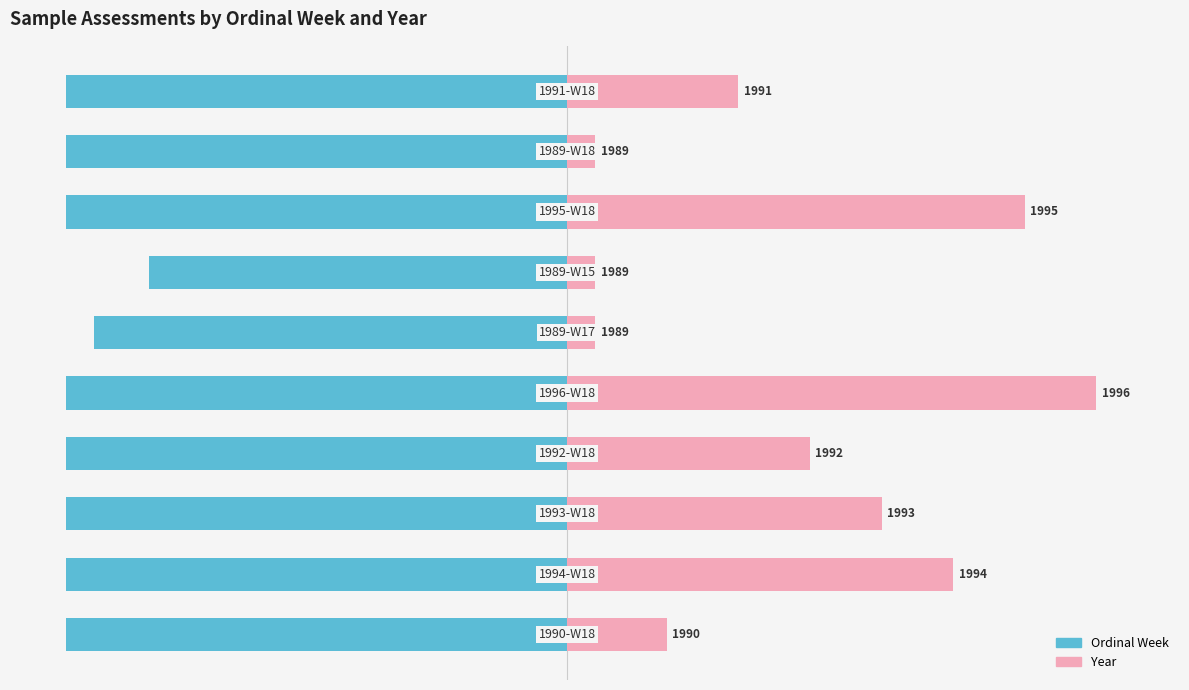

Are the bars grouped side by side (vs. stacked)?

Yes